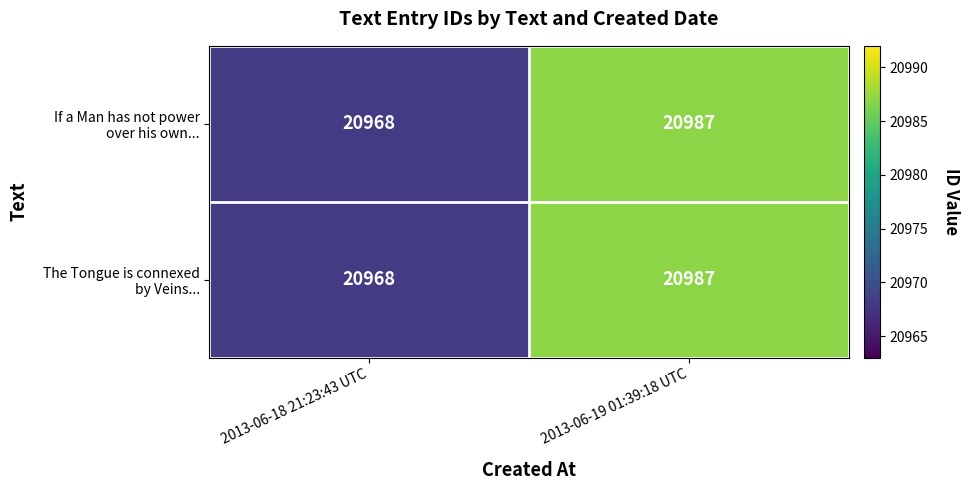

What is the total value across all series at 2013-06-18 21:23:43 UTC?

41936